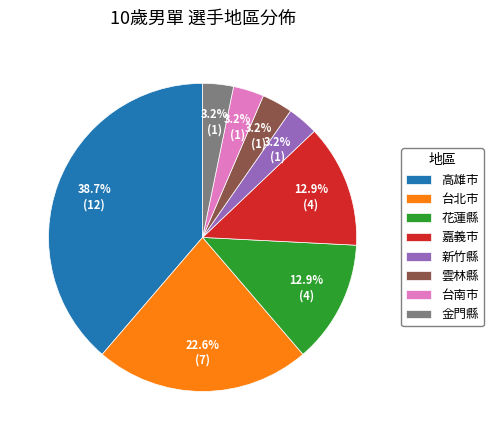

The 台北市 slice represents 23% of the pie. True or false?

True